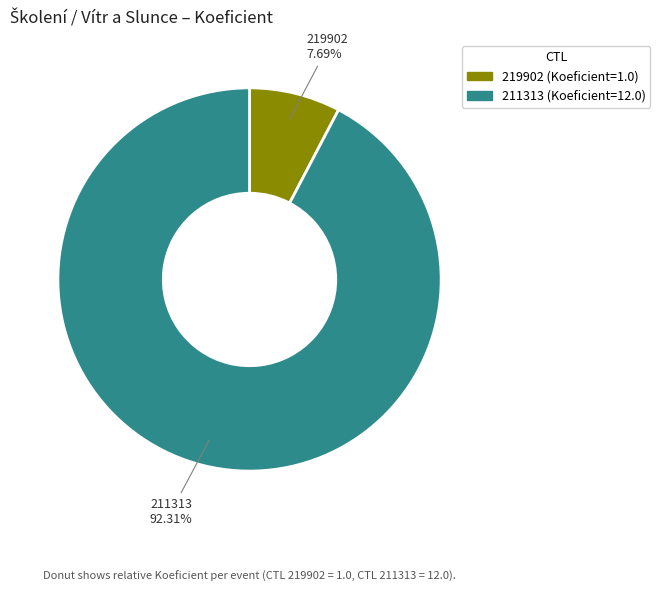

What is the largest slice in the pie chart?

211313